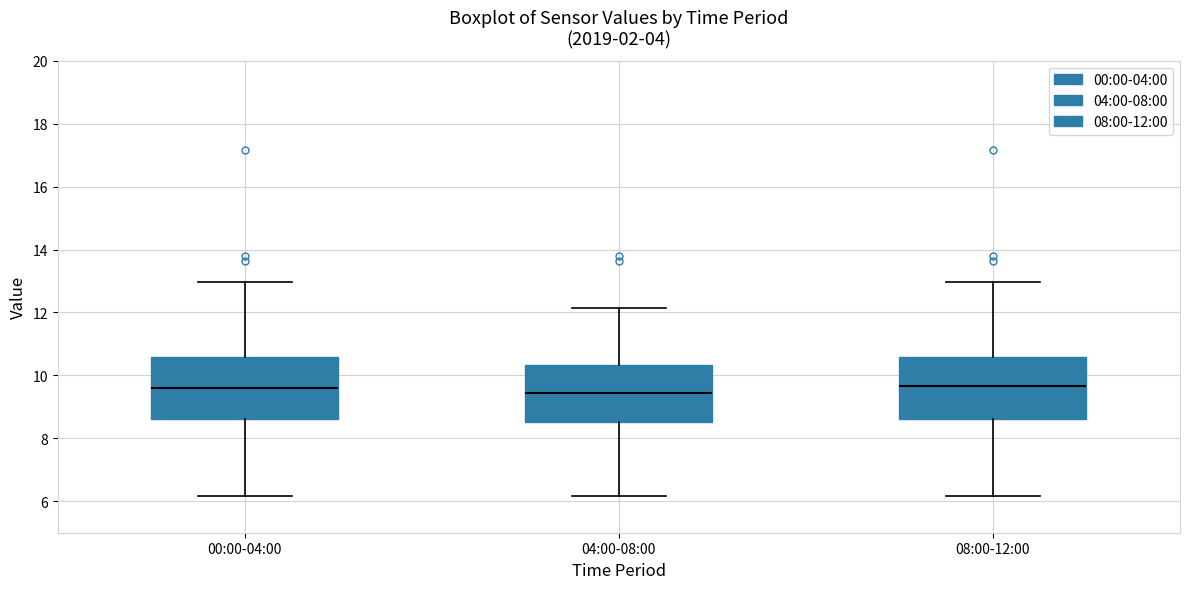

Reading left to right, transcribe this box plot: for each box, give where its median line is, the range the box spans, and where its two whiskers end, as read against the y-axis. The values are not printed on the chart, so give them approximately, as read against the axis.

00:00-04:00: median 9.6, box 8.6 to 10.6, whiskers 6.2 to 13.0
04:00-08:00: median 9.4, box 8.6 to 10.4, whiskers 6.2 to 12.2
08:00-12:00: median 9.6, box 8.6 to 10.6, whiskers 6.2 to 13.0